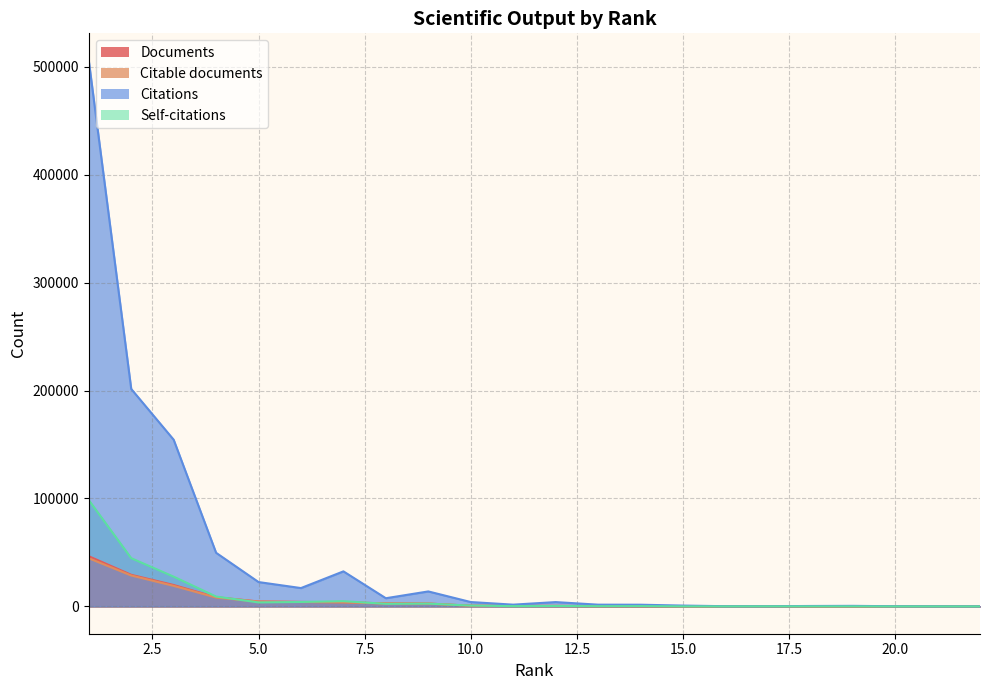

List the labels in order of Citations value, smallest first.

22, 21, 20, 17, 16, 18, 19, 15, 14, 13, 11, 12, 10, 8, 9, 6, 5, 7, 4, 3, 2, 1